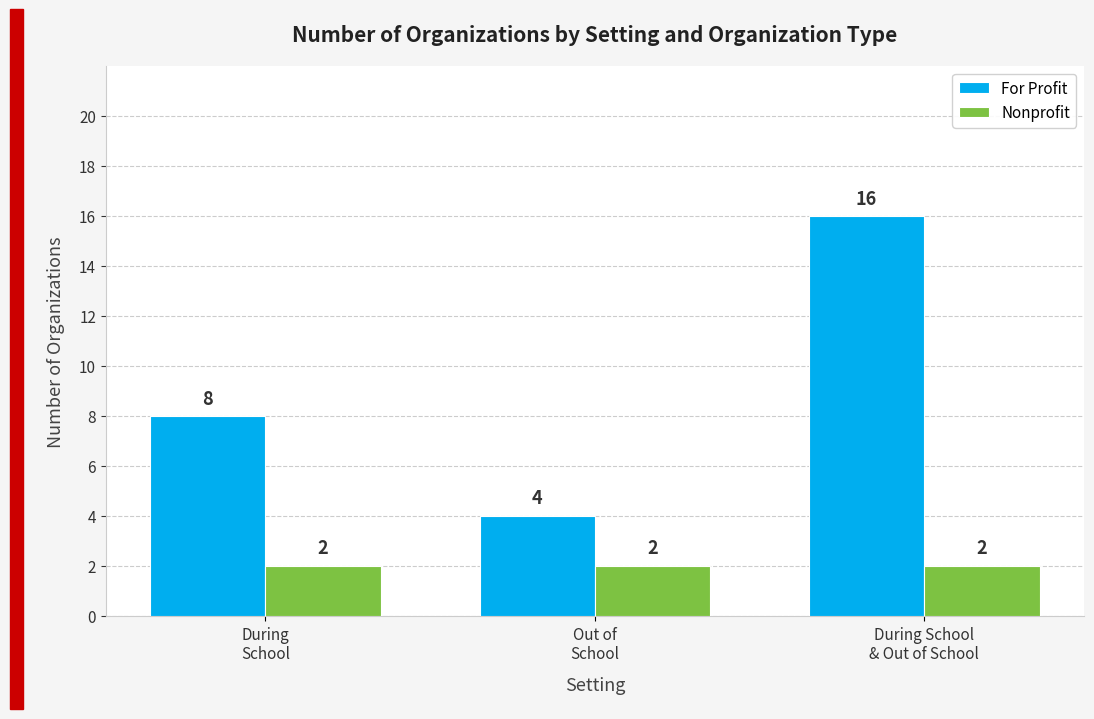

Which series has the largest range (max minus min)?

For Profit